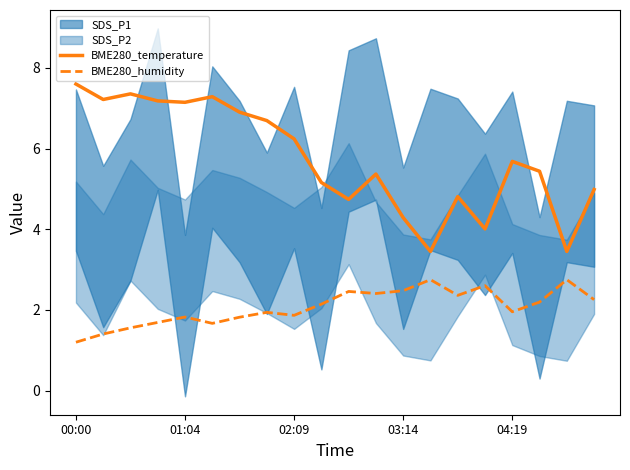

Between 17 and 18, which is larger?

17